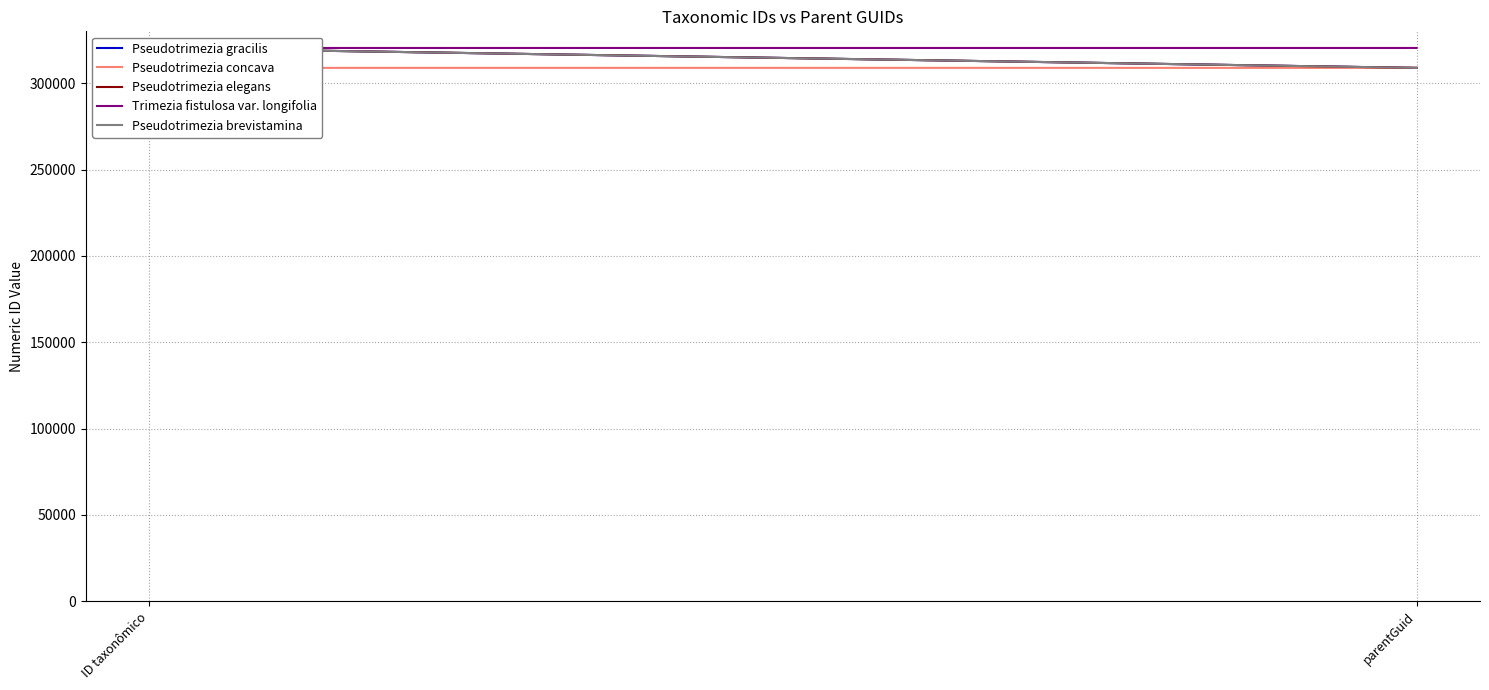

What is the label of the 1st point from the left?

ID taxonômico